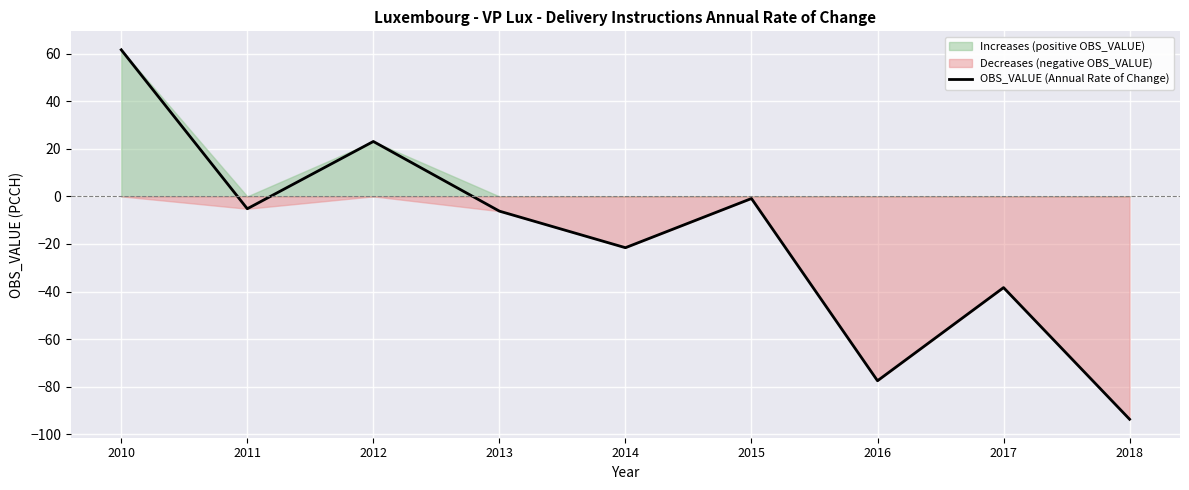

How many points are higher than both their immediate neighbors (excluding endpoints)?

3